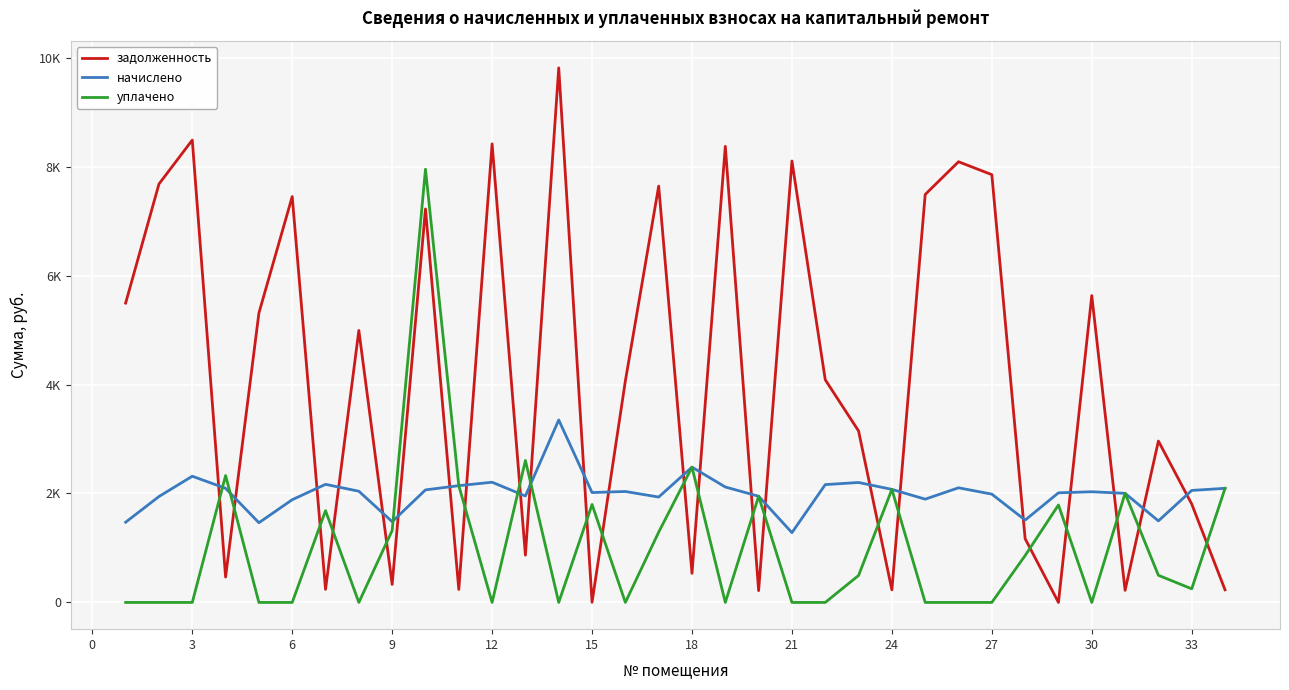

True or false: начислено and задолженность cross at least once.

True